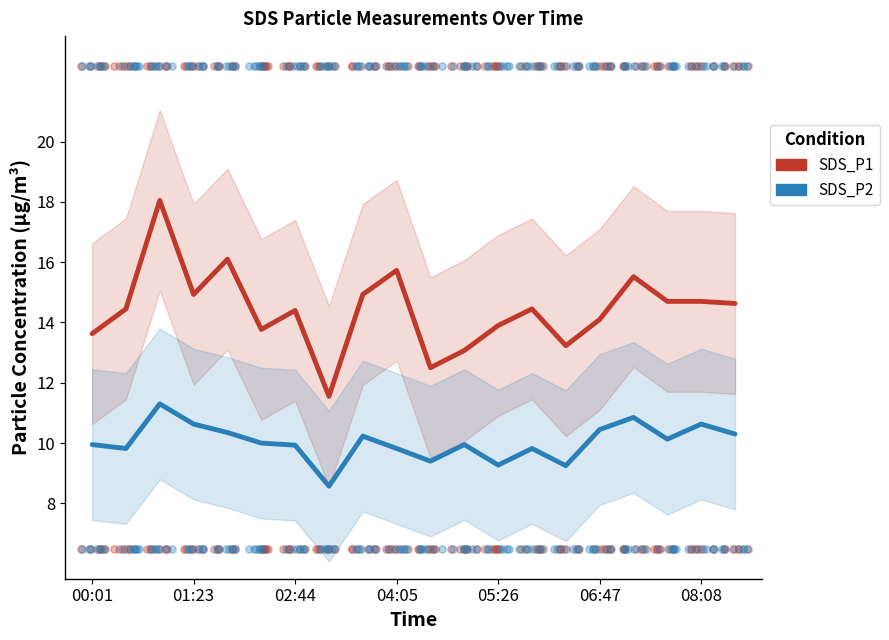

Which series has the largest Y range (max minus min)?

SDS_P1